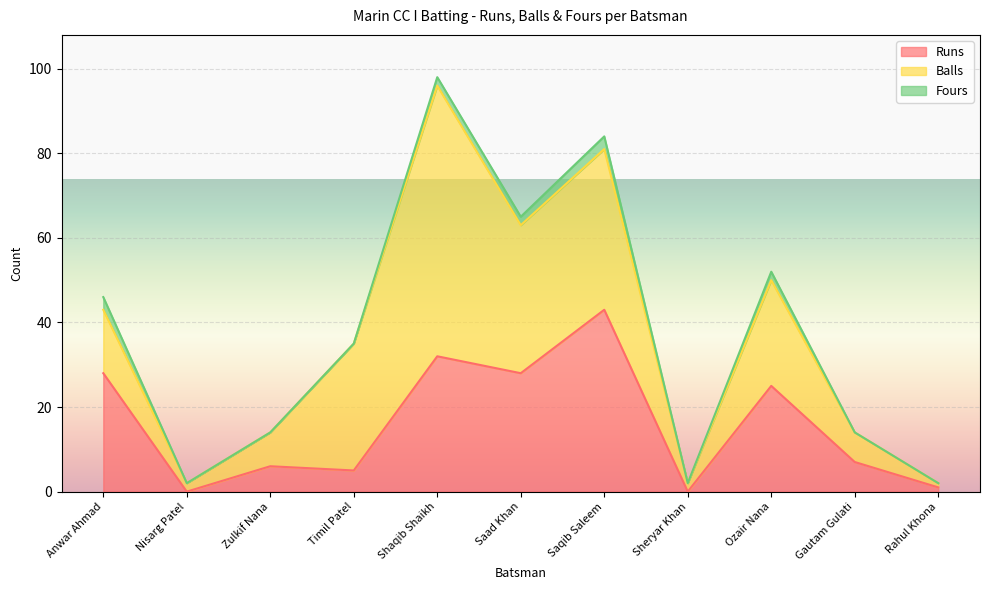

Reading left to right, list all the values displayed in this chart.

Runs: 28	0	6	5	32	28	43	0	25	7	1
Balls: 15	2	8	30	64	35	38	2	25	7	1
Fours: 3	0	0	0	2	2	3	0	2	0	0